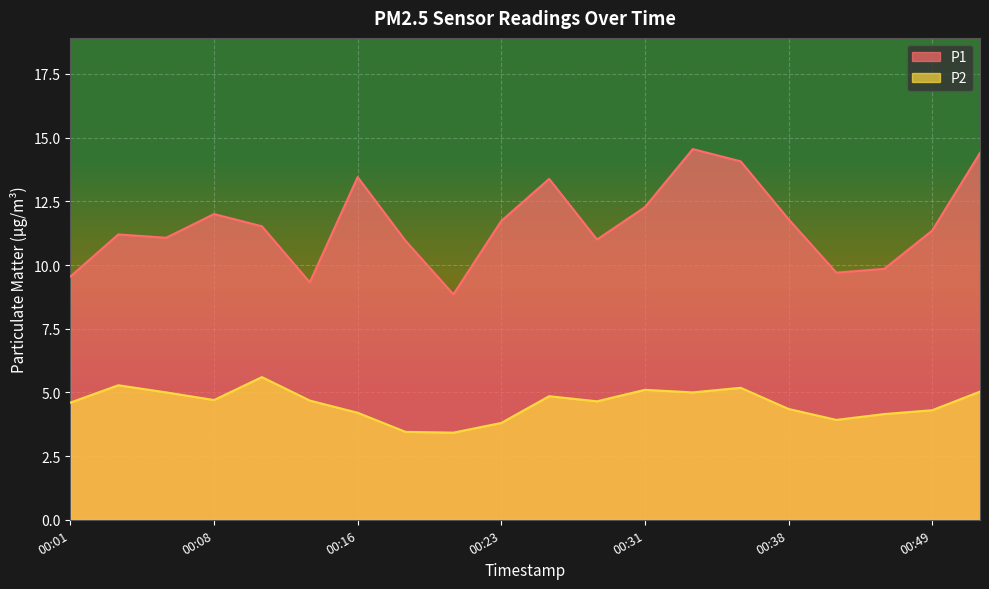

Reading left to right, what are all the values shown in this chart?

P1: 00:01=9.6	00:03=11.2	00:06=11.1	00:08=12.0	00:11=11.5	00:13=9.3	00:16=13.4	00:18=10.9	00:21=8.8	00:23=11.7	00:26=13.4	00:28=11.0	00:31=12.3	00:33=14.6	00:36=14.1	00:38=11.8	00:40=9.7	00:43=9.8	00:49=11.3	00:54=14.4
P2: 00:01=4.6	00:03=5.3	00:06=5.0	00:08=4.7	00:11=5.6	00:13=4.7	00:16=4.2	00:18=3.5	00:21=3.4	00:23=3.8	00:26=4.8	00:28=4.7	00:31=5.1	00:33=5.0	00:36=5.2	00:38=4.3	00:40=3.9	00:43=4.2	00:49=4.3	00:54=5.0